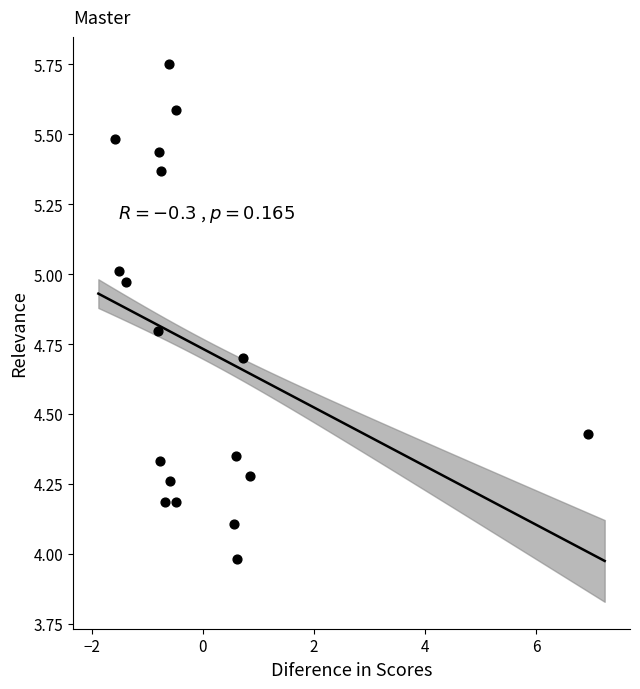

What is the range of Y values (max minus min)?

1.8